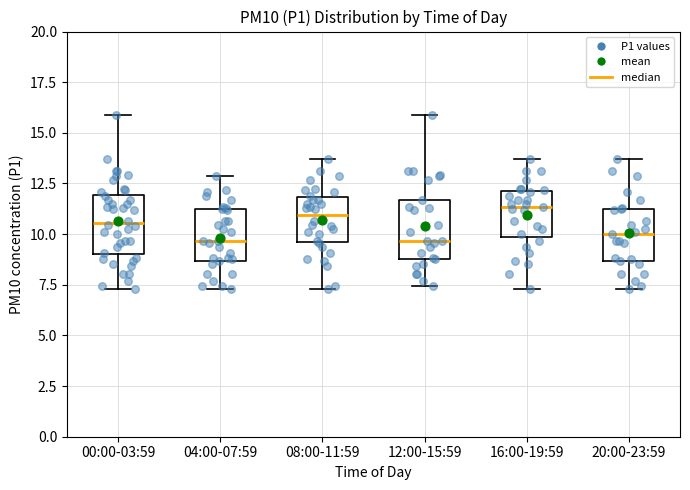

Reading left to right, read every box against the y-axis: the position of its median line, the range the box covers, and the ends of its whiskers. The values are not printed on the chart, so give them approximately, as read against the axis.

00:00-03:59: median 10.5, box 9.0 to 12.0, whiskers 7.5 to 16.0
04:00-07:59: median 9.5, box 8.5 to 11.0, whiskers 7.5 to 13.0
08:00-11:59: median 11.0, box 9.5 to 12.0, whiskers 7.5 to 13.5
12:00-15:59: median 9.5, box 9.0 to 11.5, whiskers 7.5 to 16.0
16:00-19:59: median 11.5, box 10.0 to 12.0, whiskers 7.5 to 13.5
20:00-23:59: median 10.0, box 8.5 to 11.0, whiskers 7.5 to 13.5